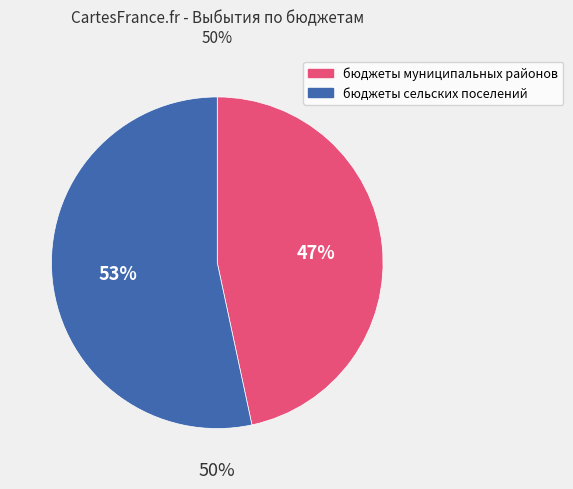

How many segments does this pie chart have?

2